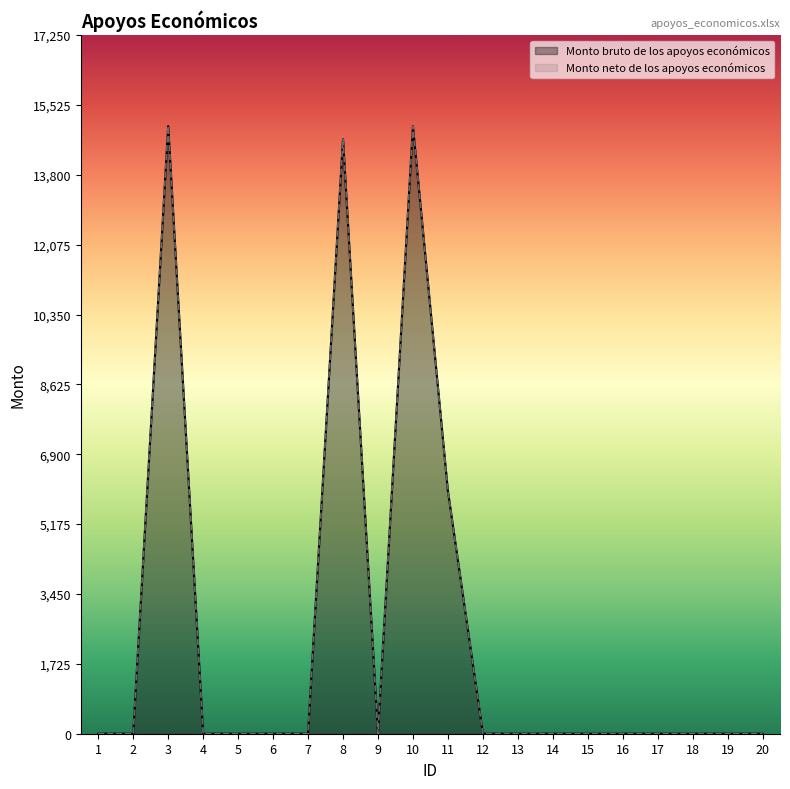

How many interior local peaks does the Monto neto de los apoyos económicos series have?

3